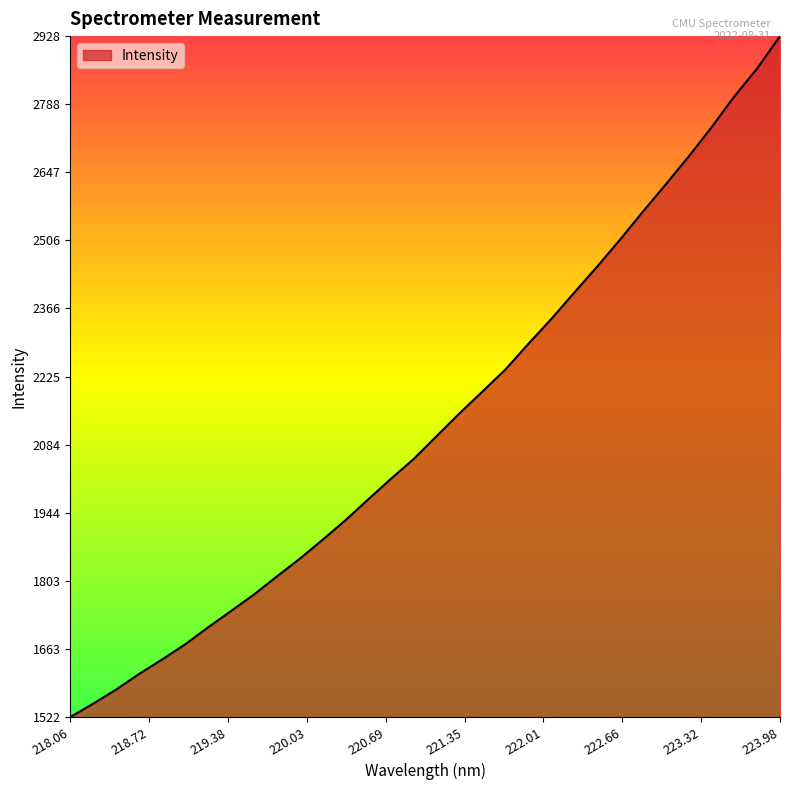

What is the maximum value shown in the chart?

2928.2